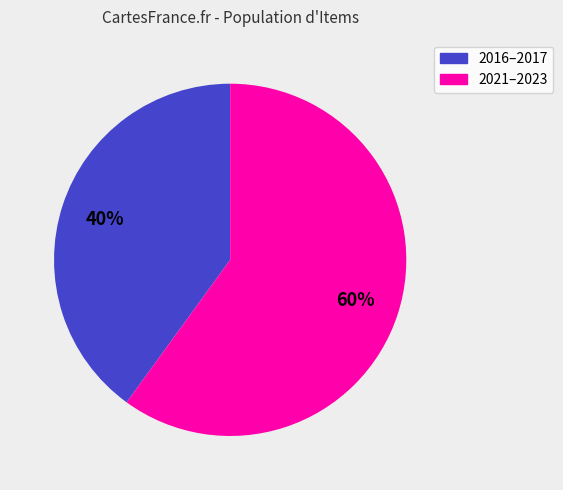

Is there any slice that represents more than half of the pie?

Yes